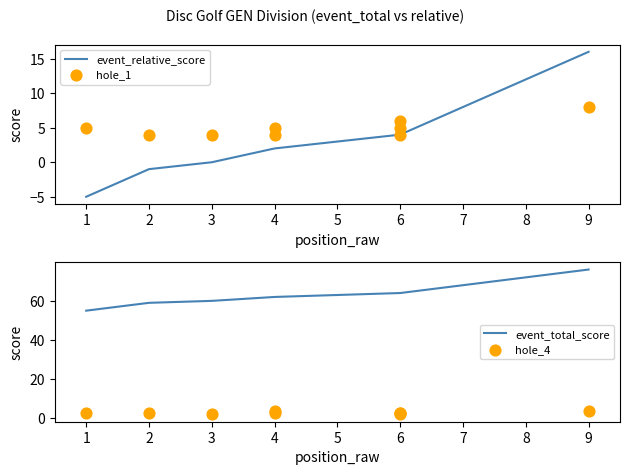

Which series contains the lowest Y value?

event_relative_score